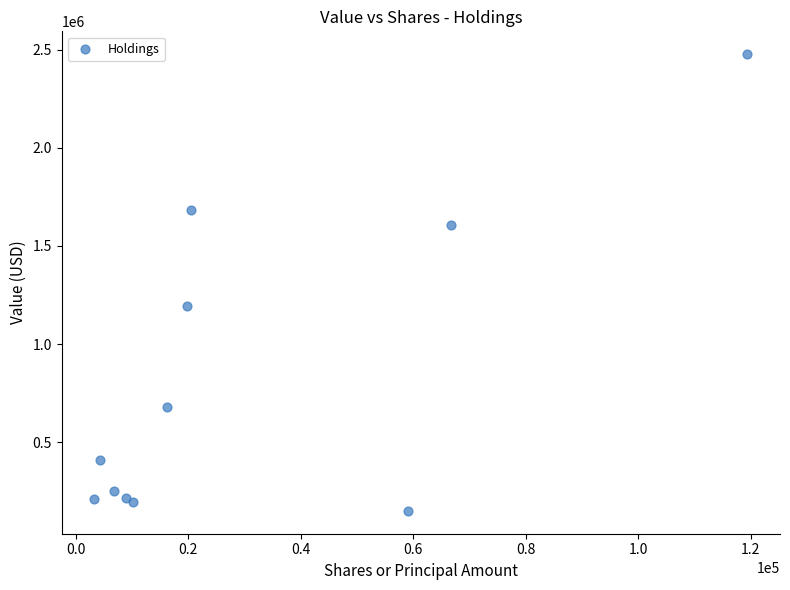

What Y value in the scatter plot is closest to 1313500?

1193000